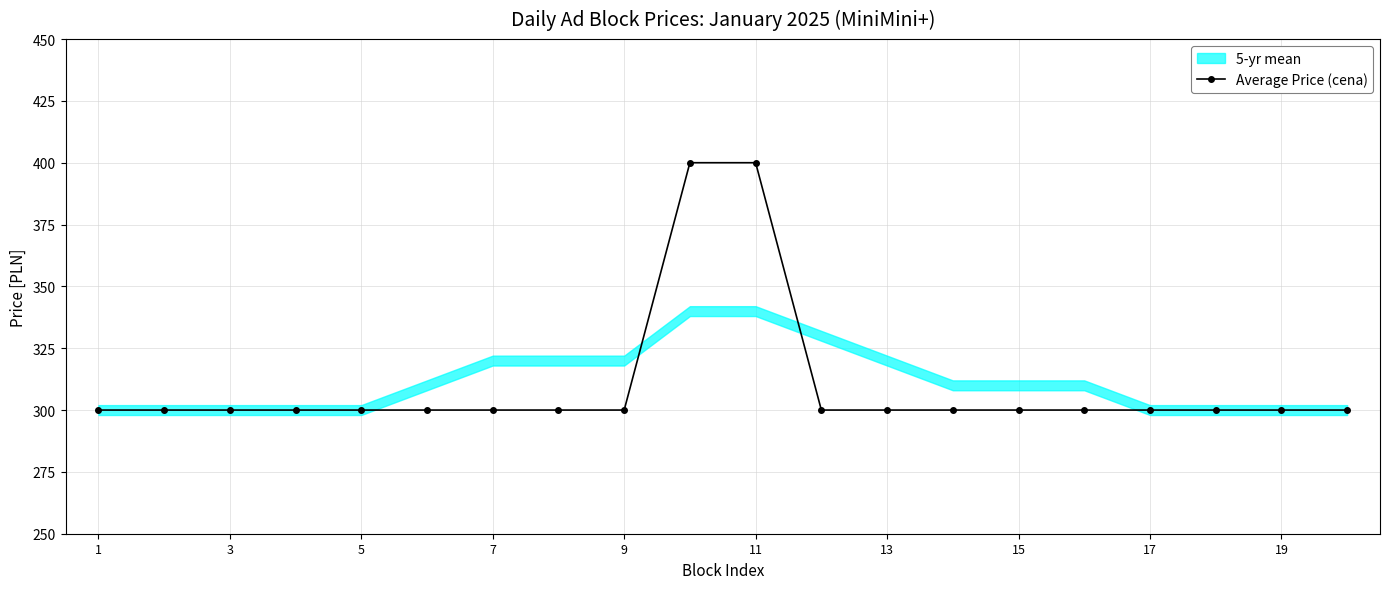

Does the chart have visible grid lines?

Yes